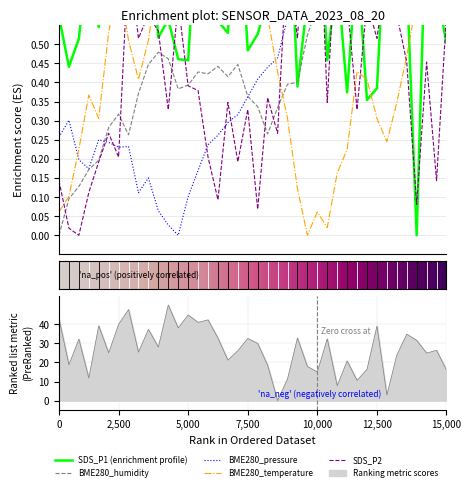

Which category has the lowest value in the SDS_P1 series?

36